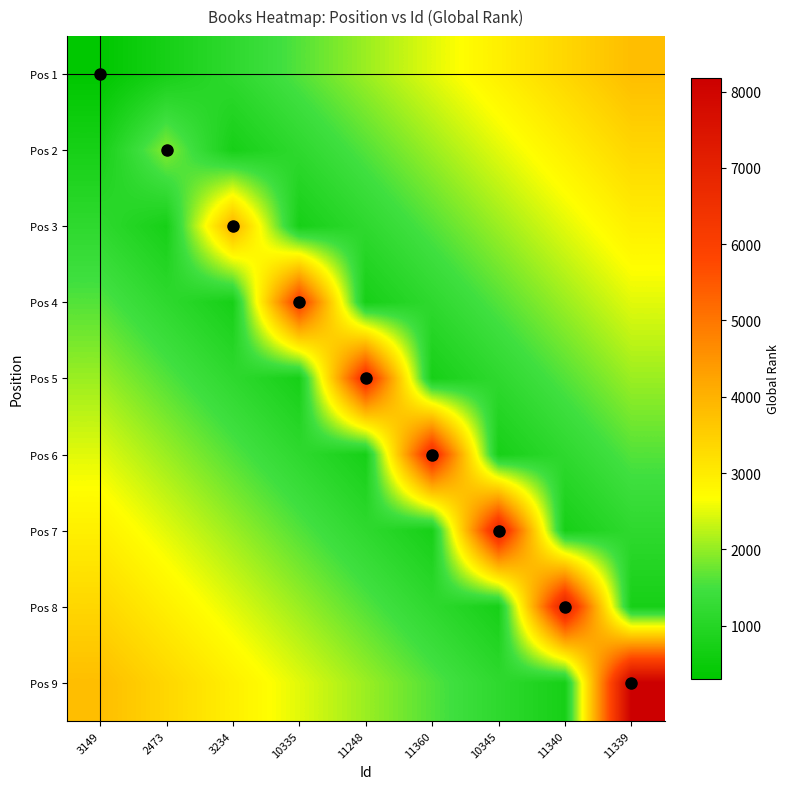

Between 10345 and 3234, which is larger?

10345